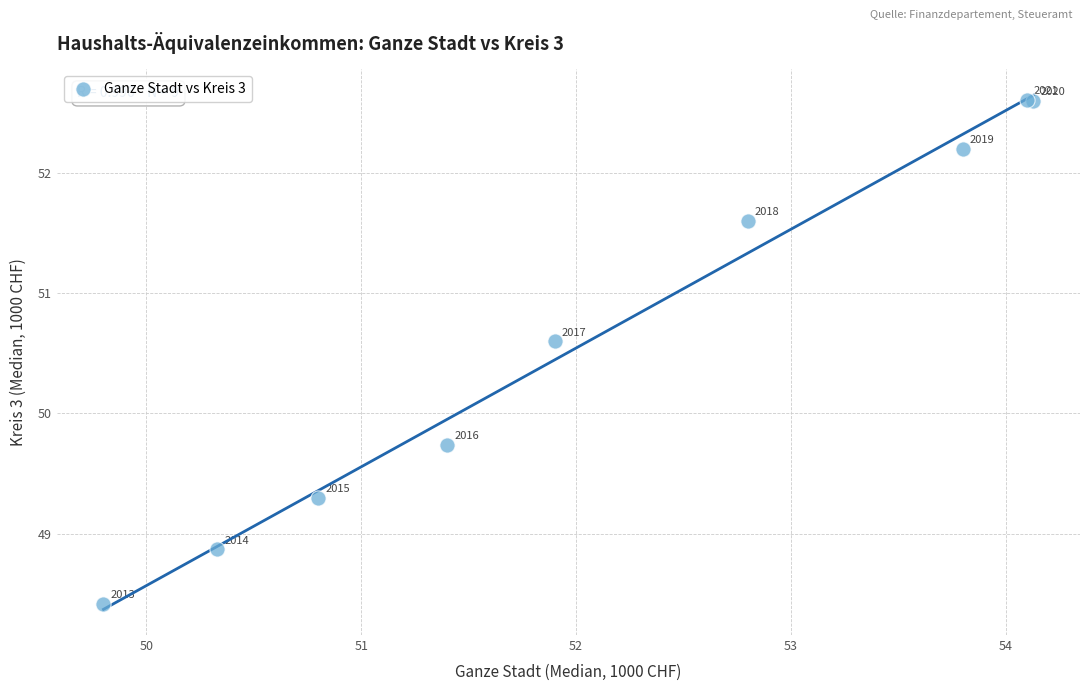

What Y value in the scatter plot is closest to 50?

49.7